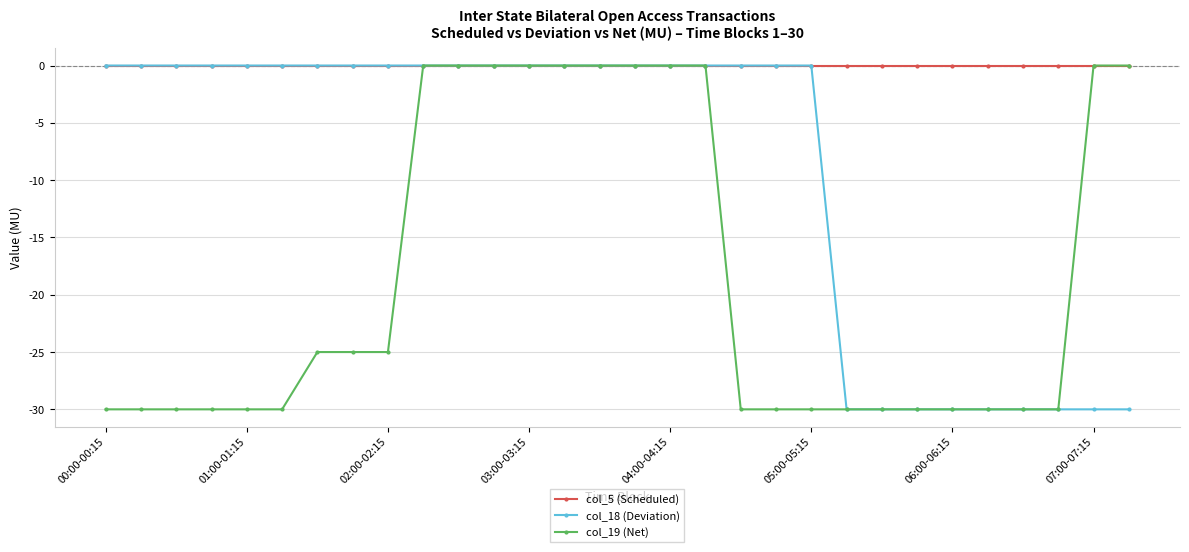

How many lines are shown in the chart?

3